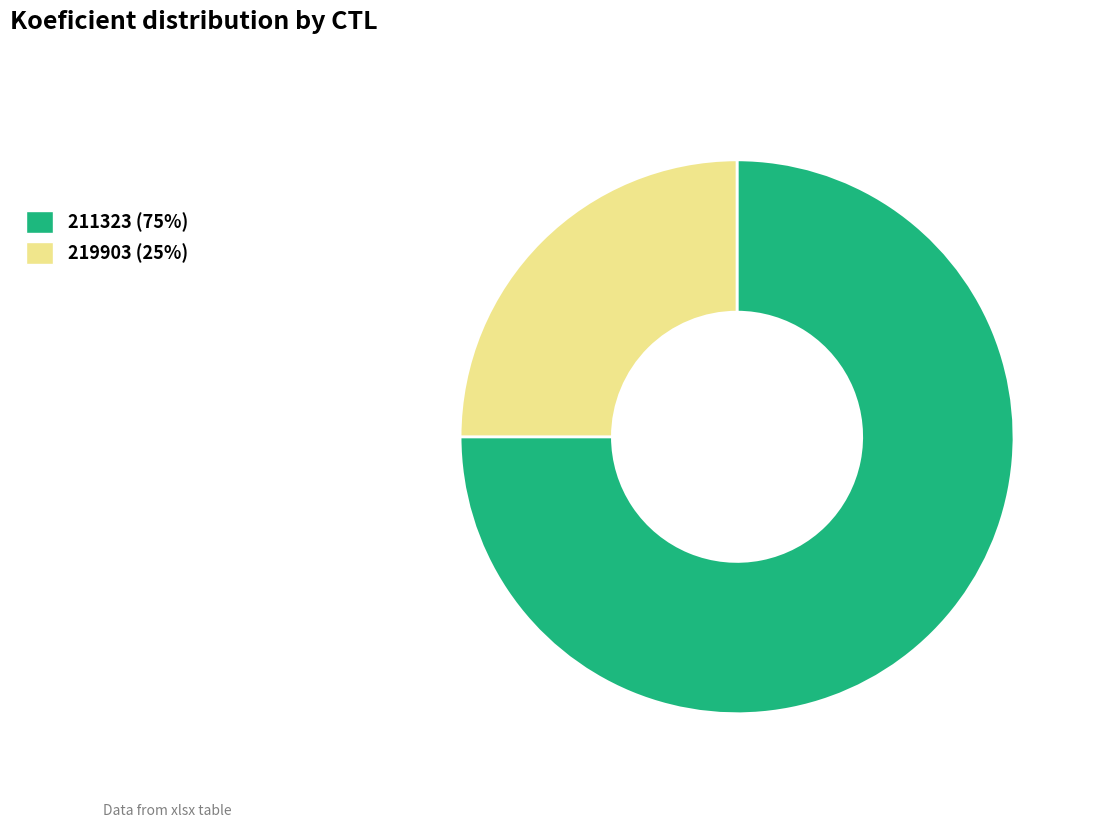

True or false: 211323 accounts for 89% of the total.

False